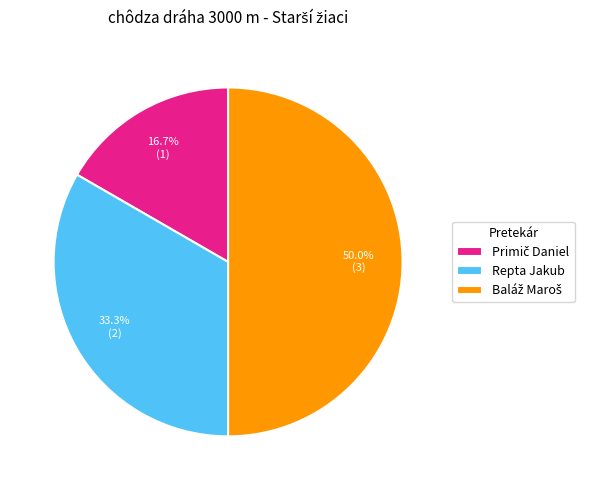

To the nearest percent, what is the difference between the Repta Jakub and Baláž Maroš slice percentages?

17%